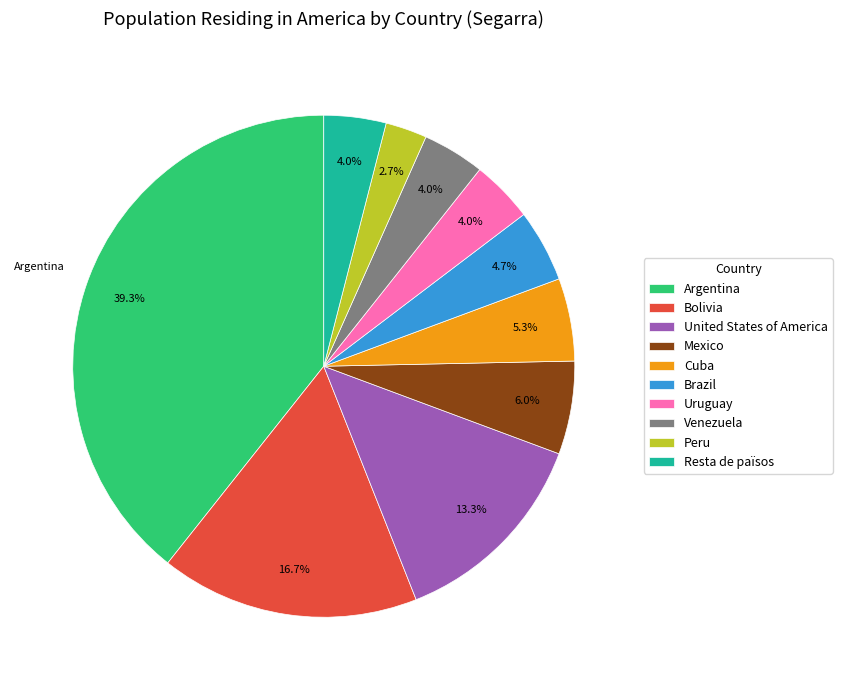

What percentage is the Mexico slice, to the nearest percent?

6%